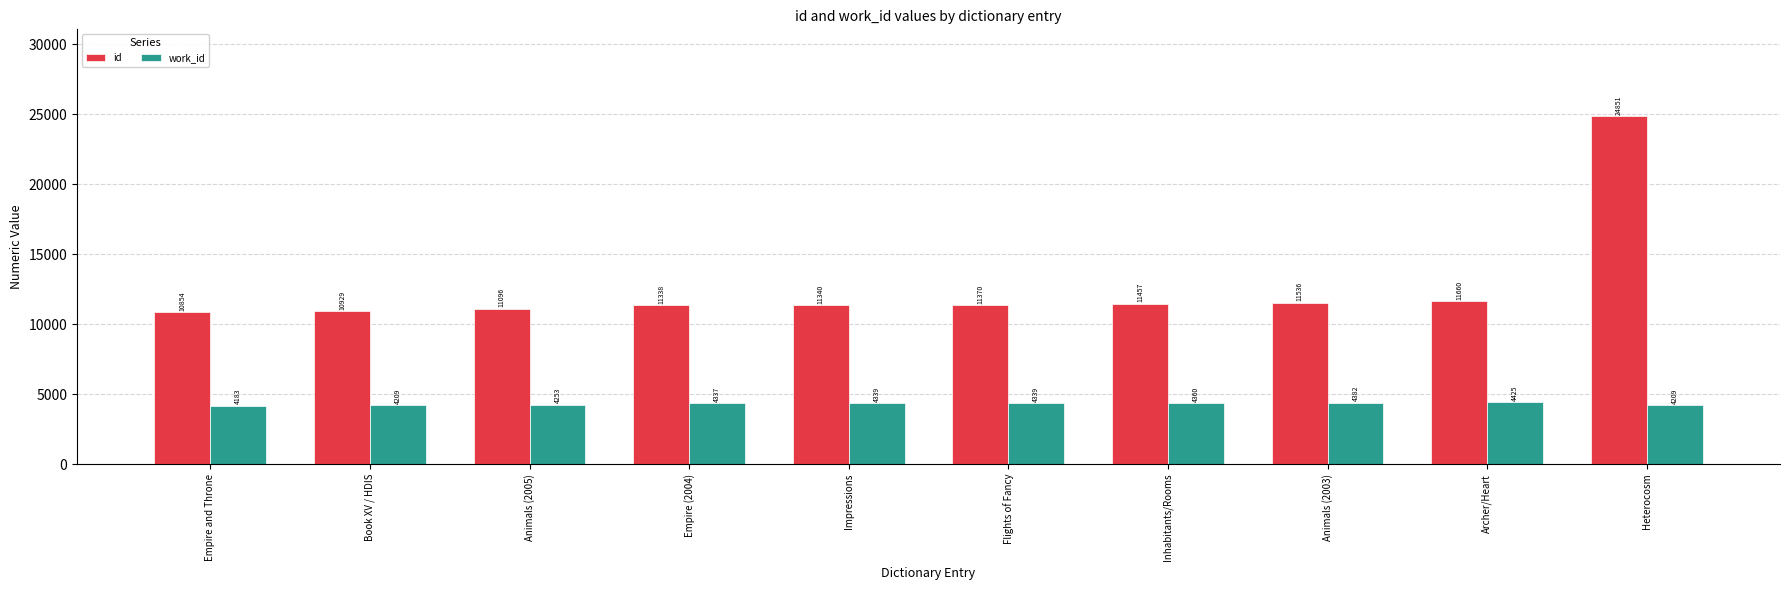

Is it true that work_id equals 2340 at Animals (2003)?

False